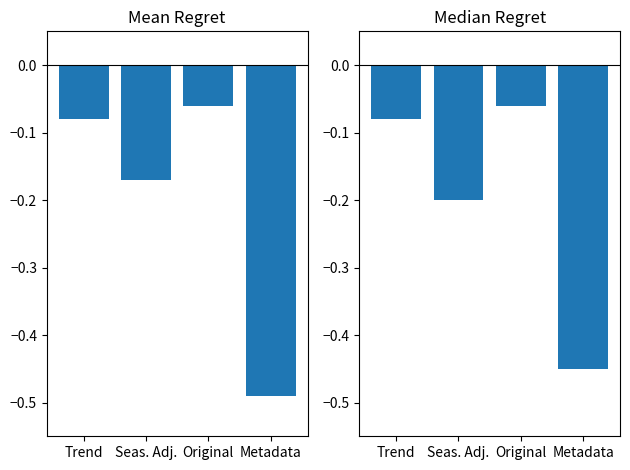

What is the difference between the second highest and second lowest values in the Mean Regret series?

0.1